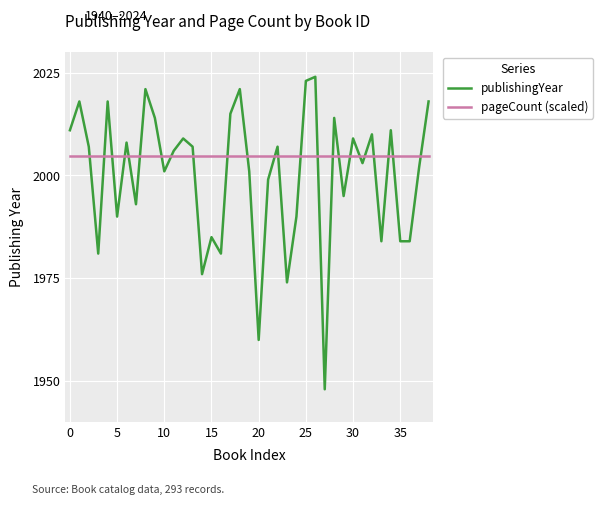

Rank the series by their maximum value, from highest to lowest.

publishingYear, pageCount (scaled)